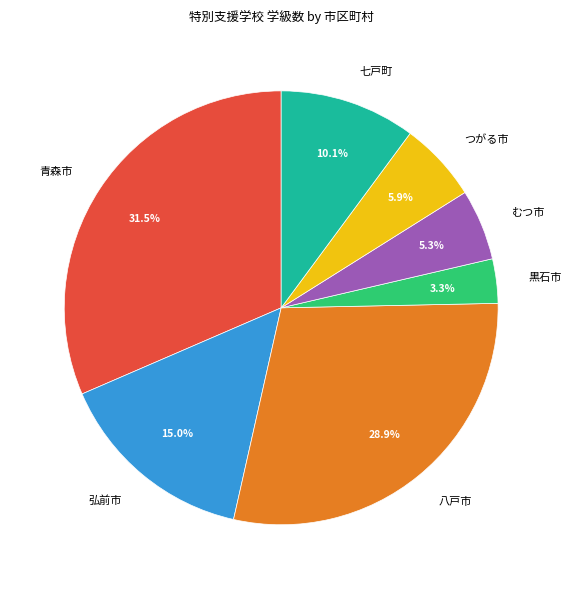

What percentage is NOT represented by 黒石市?

96.7%